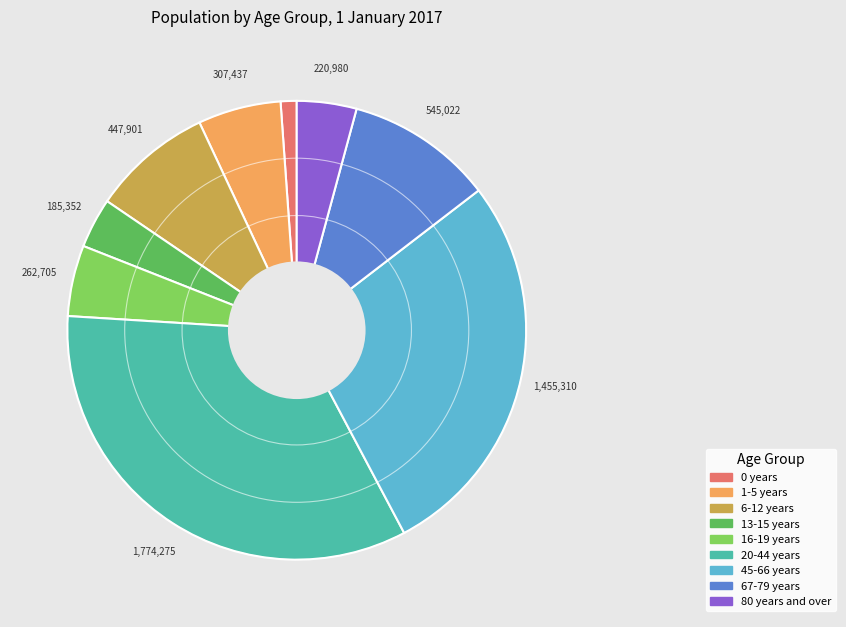

True or false: 45-66 years accounts for 28% of the total.

True